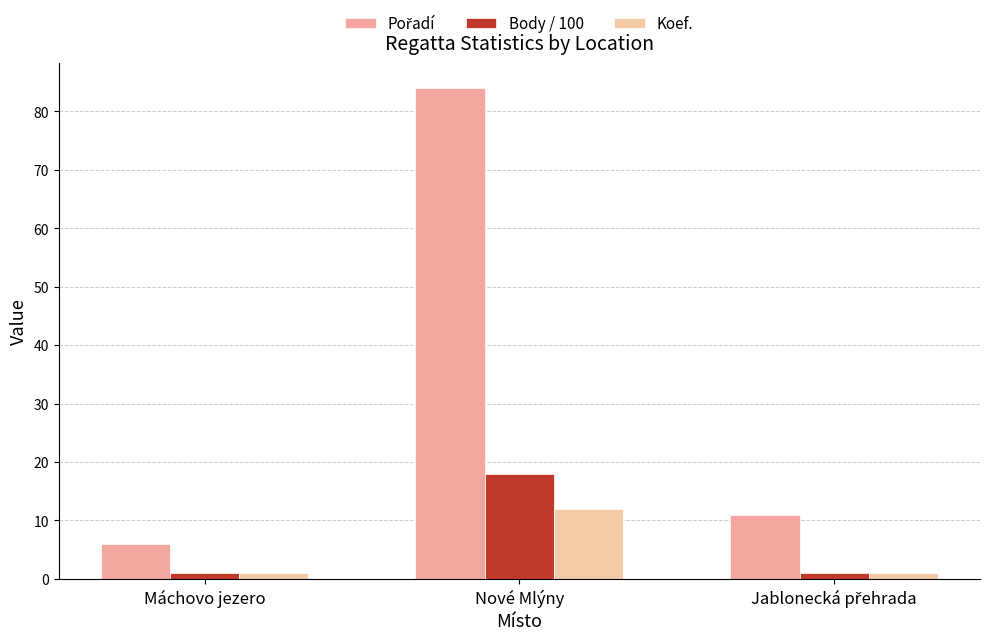

The value of Body / 100 at Jablonecká přehrada is 0.4. True or false?

False